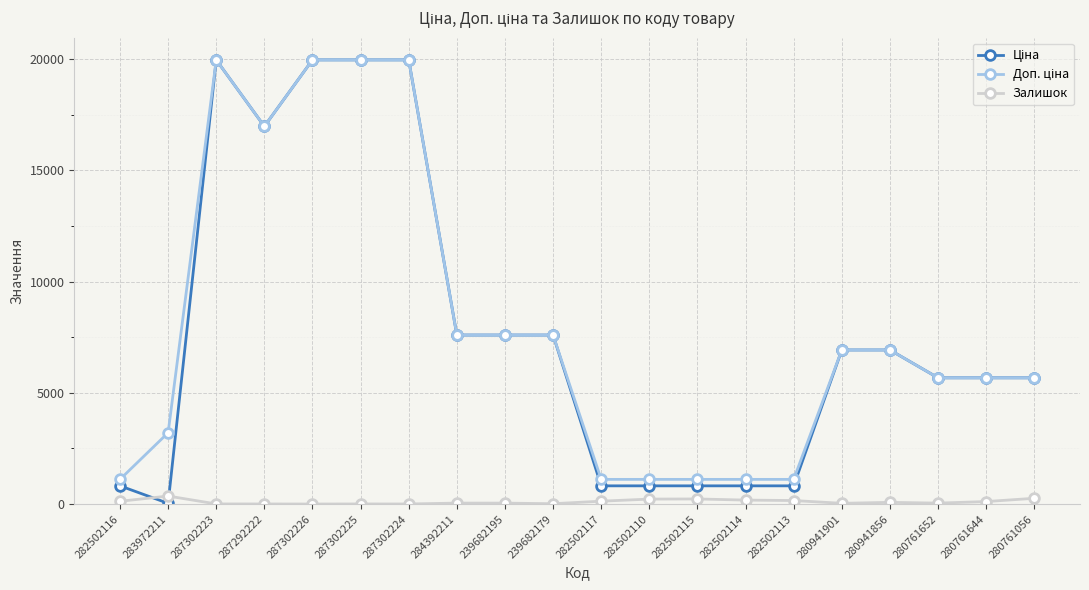

List the series in order of their peak value, lowest first.

Залишок, Ціна, Доп. ціна